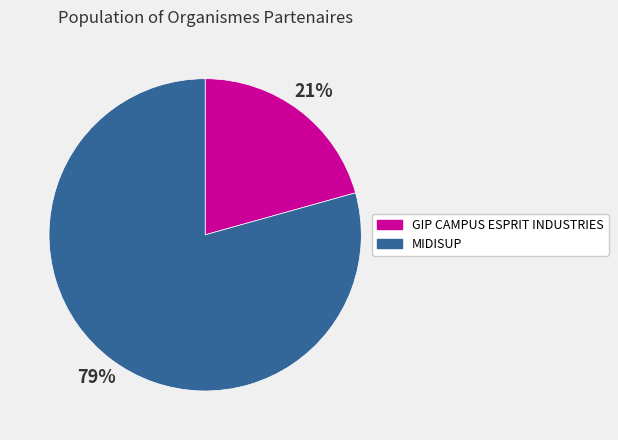

How many segments does this pie chart have?

2